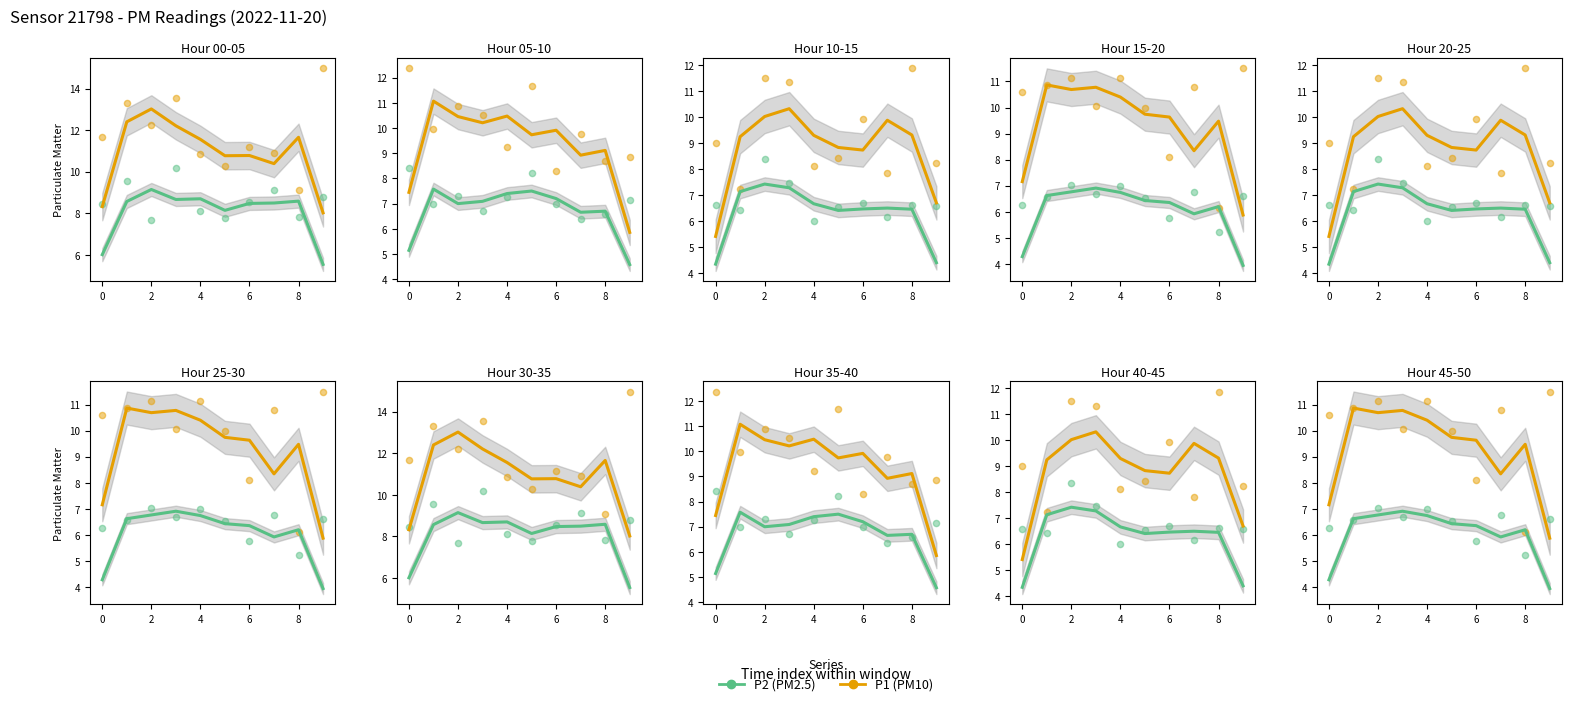

Is the value of P2 at 2 greater than the value of P1 at 6?

No